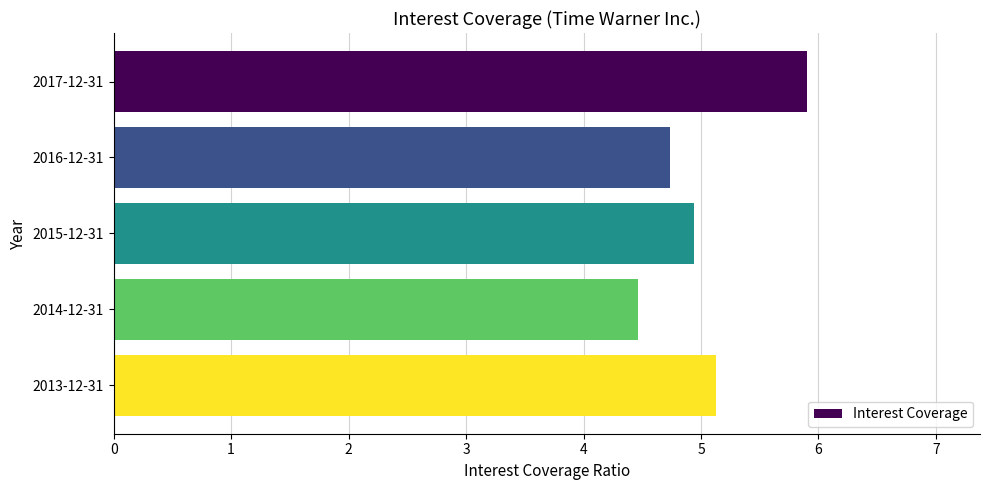

What is the difference between the values at 2017-12-31 and 2013-12-31?

0.8